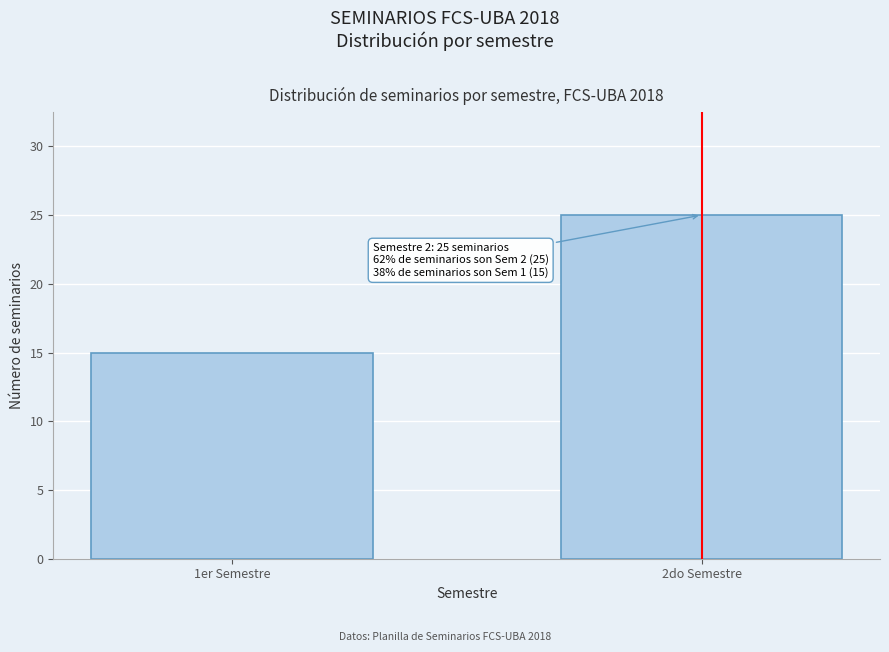

Reading left to right, transcribe all the data shown in this chart.

1er Semestre=15	2do Semestre=25